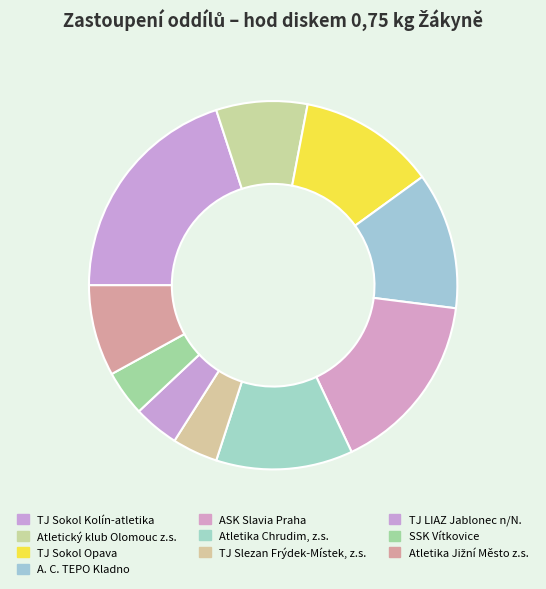

Between TJ Slezan Frýdek-Místek, z.s. and SSK Vítkovice, which is larger?

TJ Slezan Frýdek-Místek, z.s.